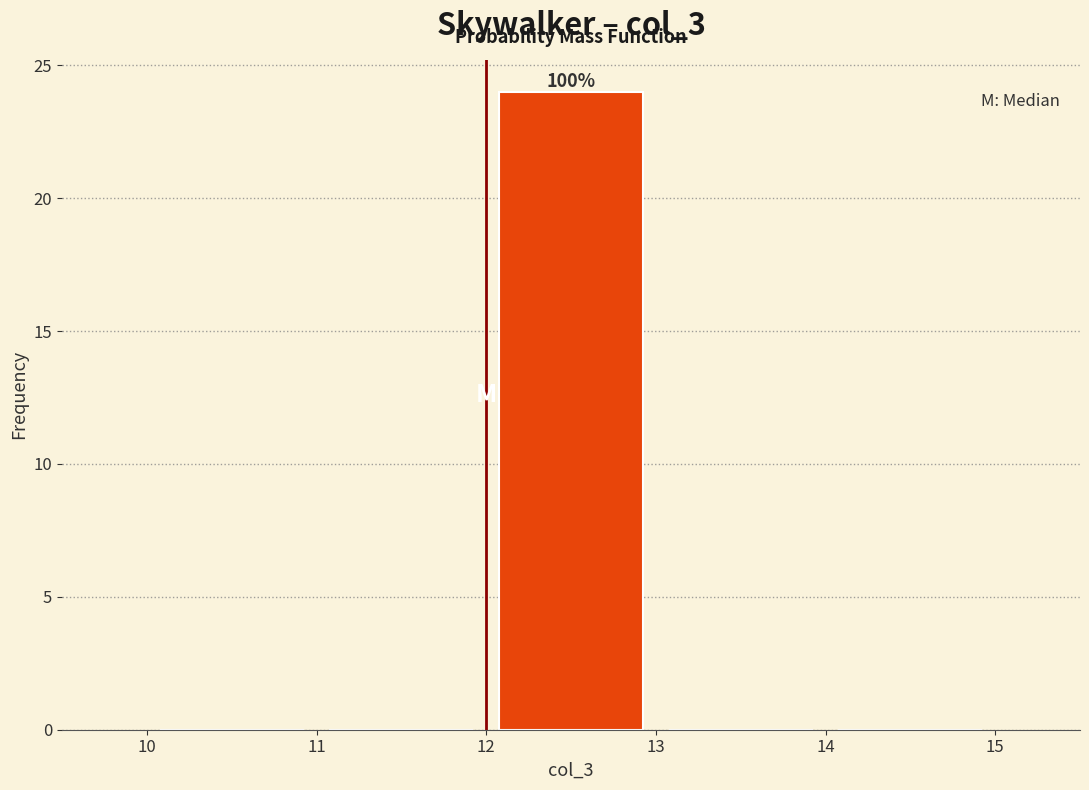

Over which range of the x-axis is the bar tallest?

12 to 13